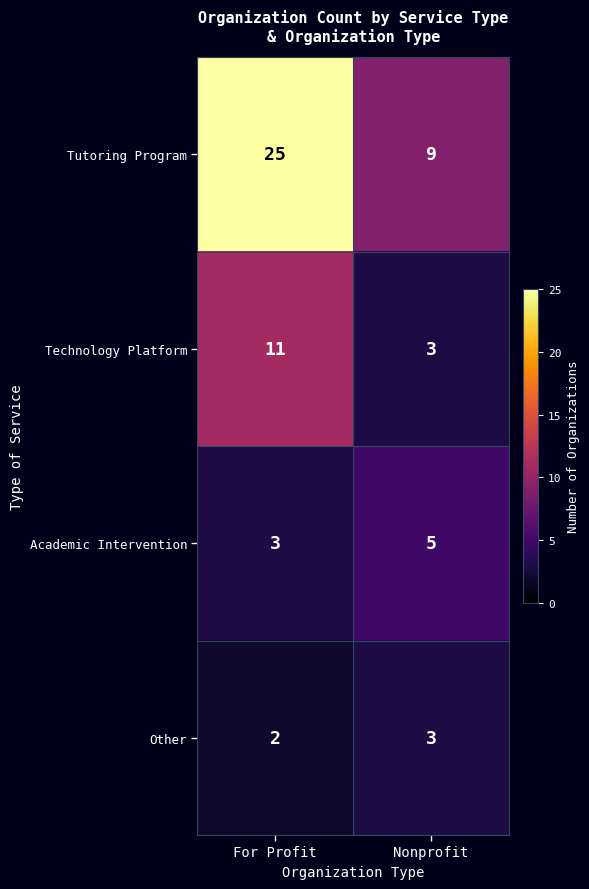

Reading left to right, what are all the values shown in this chart?

Tutoring Program: For Profit=25	Nonprofit=9
Technology Platform: For Profit=11	Nonprofit=3
Academic Intervention: For Profit=3	Nonprofit=5
Other: For Profit=2	Nonprofit=3